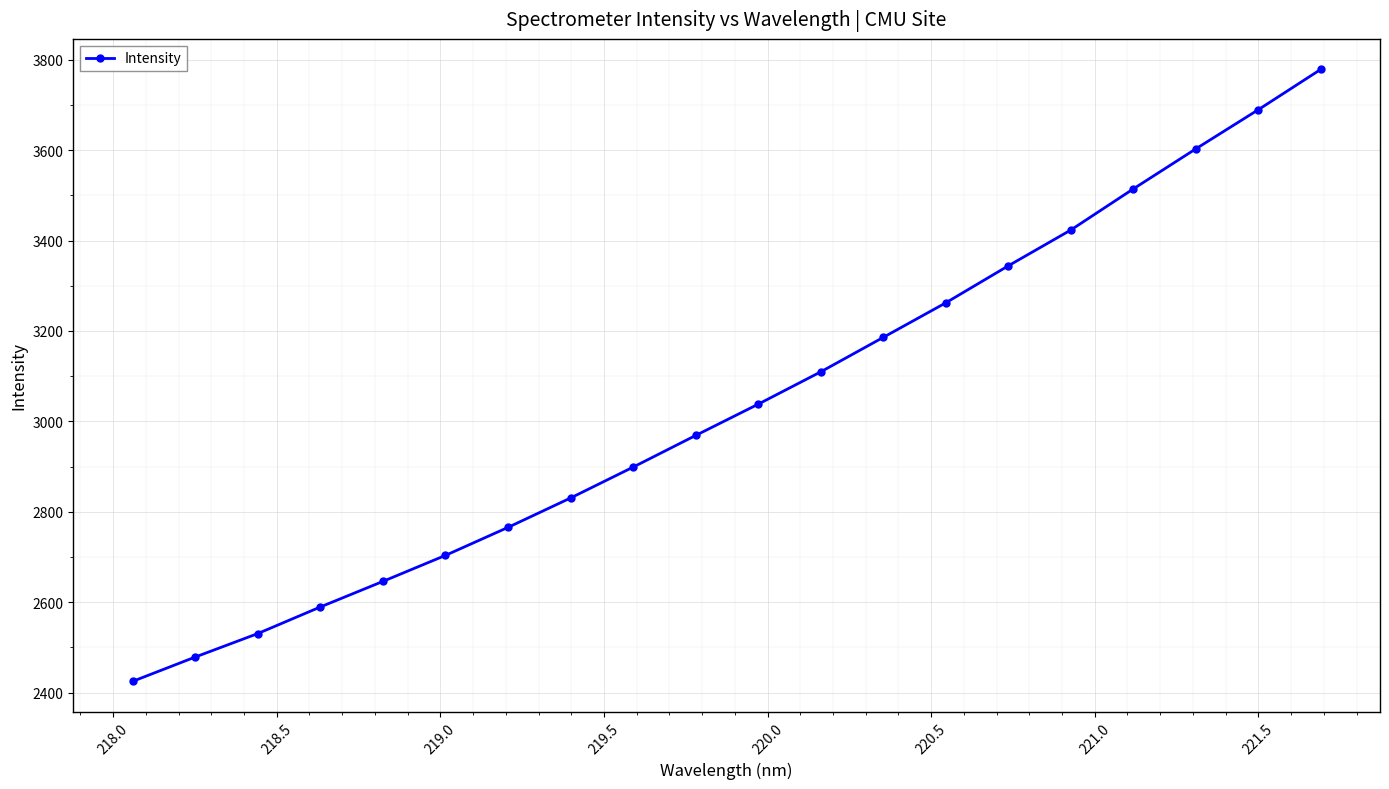

What is the value of the 2nd point from the left?

2478.8